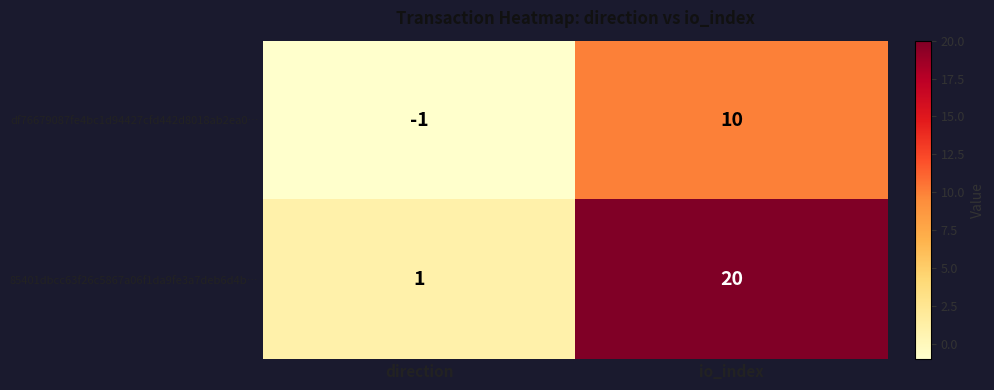

What is the difference between the maximum and minimum values in the df76679087fe4bc1d94427cfd442d8018ab2ea0… series?

11